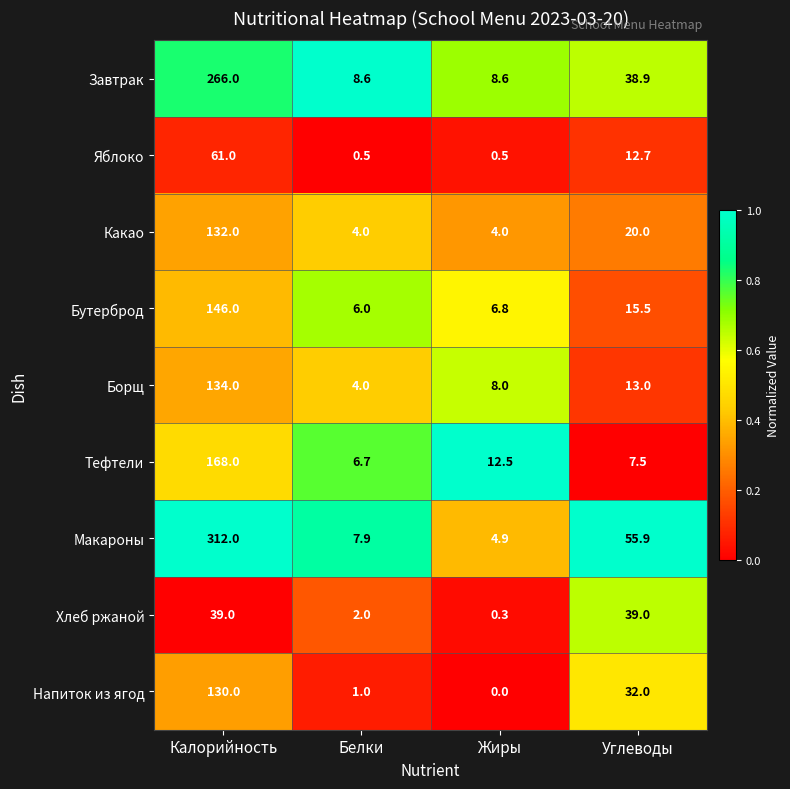

The value of Макароны at Белки is 4.5. True or false?

False